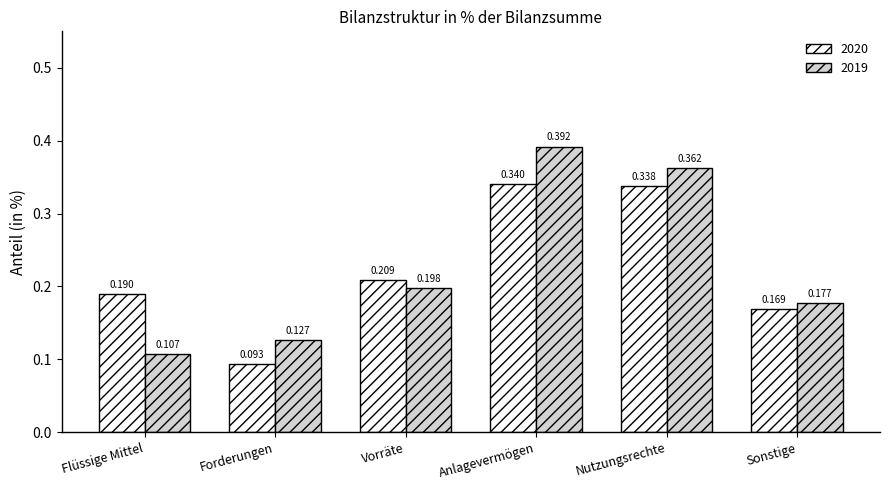

How many groups of bars are there?

6